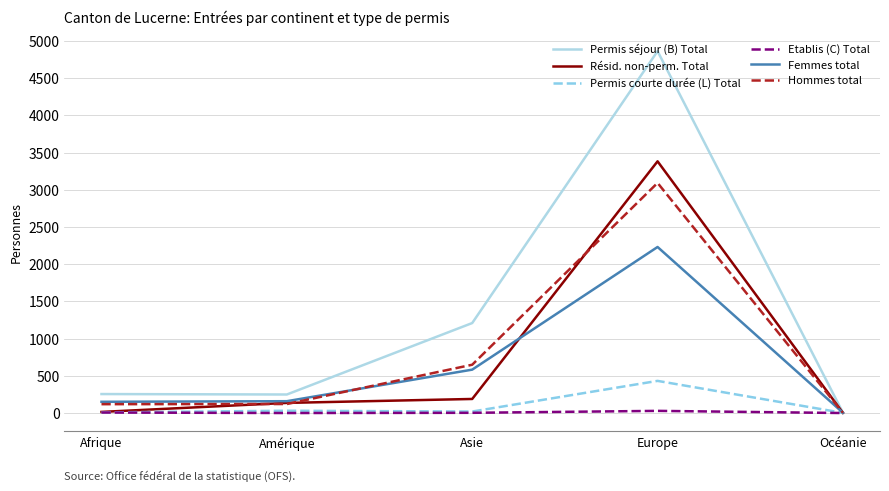

True or false: Permis séjour (B) Total has a value of 8202 at Europe.

False